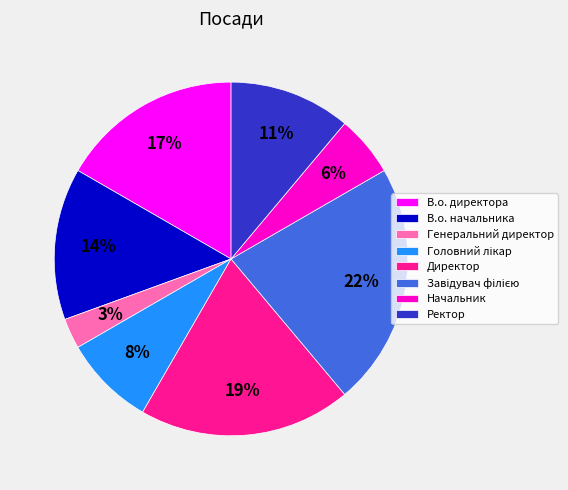

Which has a higher value, Директор or Начальник?

Директор